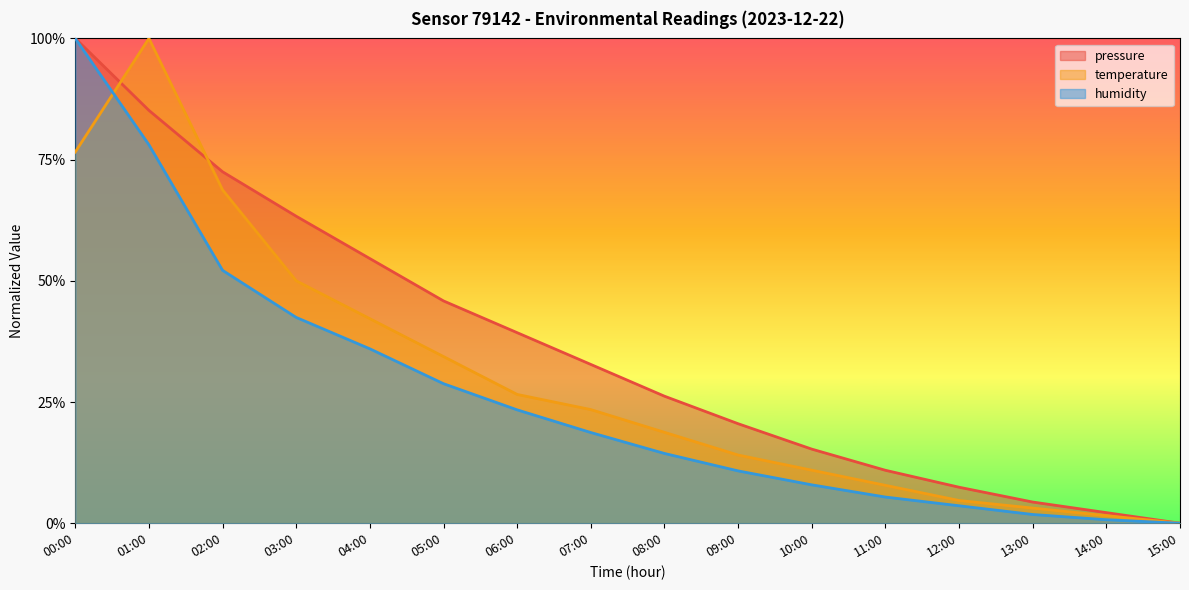

Between 03:00 and 05:00, which is larger?

03:00